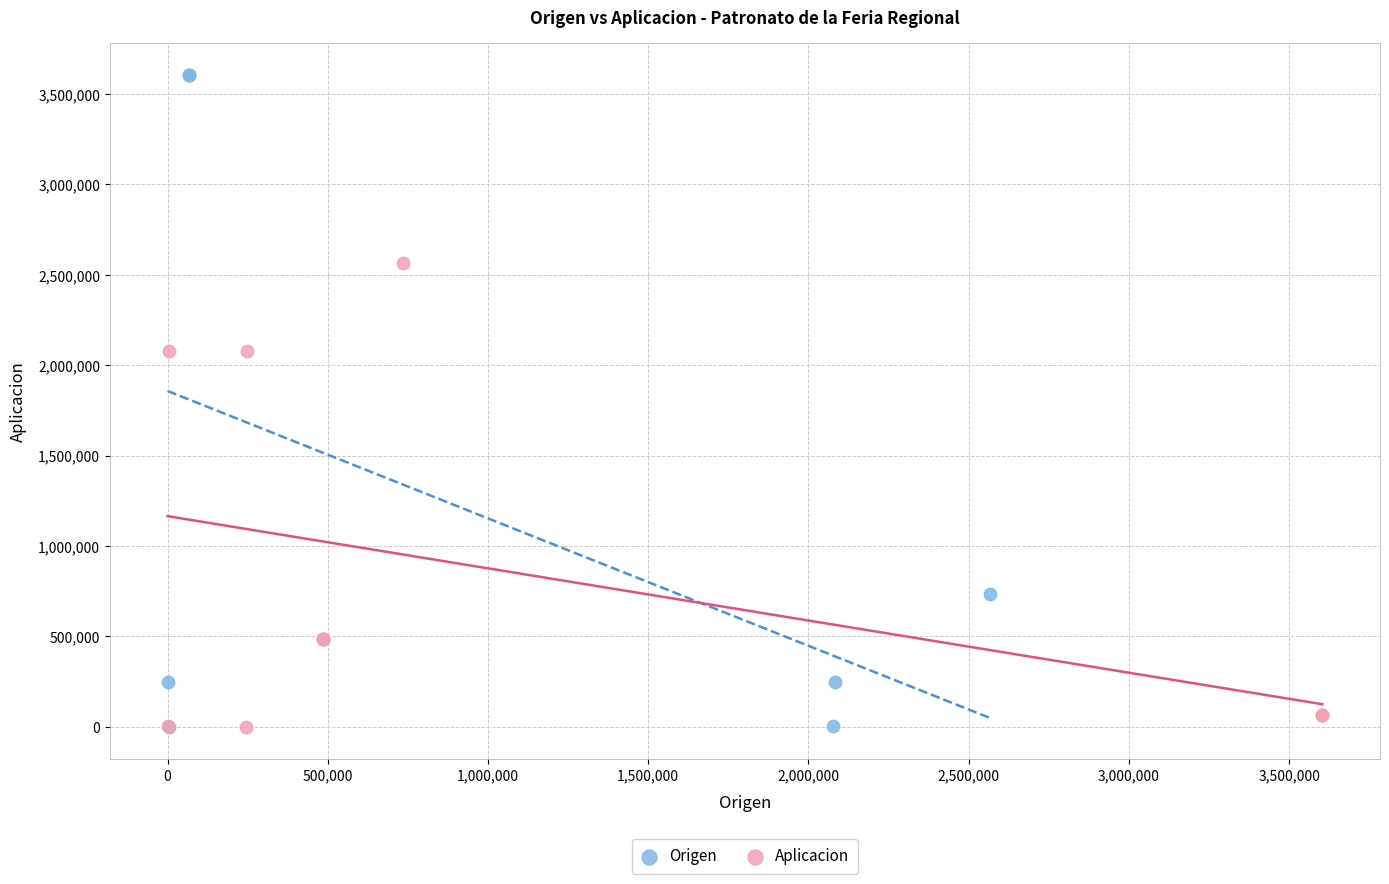

Which series has the largest Y range (max minus min)?

Origen